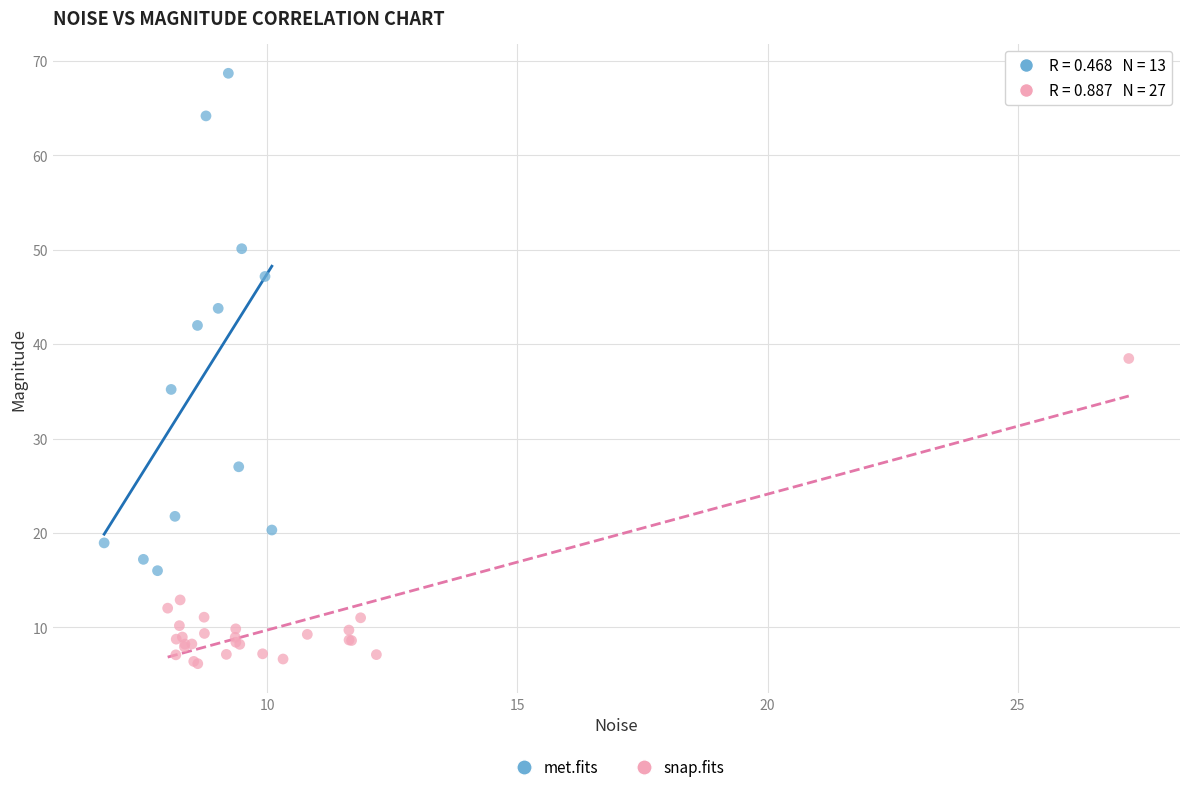

Which series reaches the minimum Y coordinate?

snap.fits